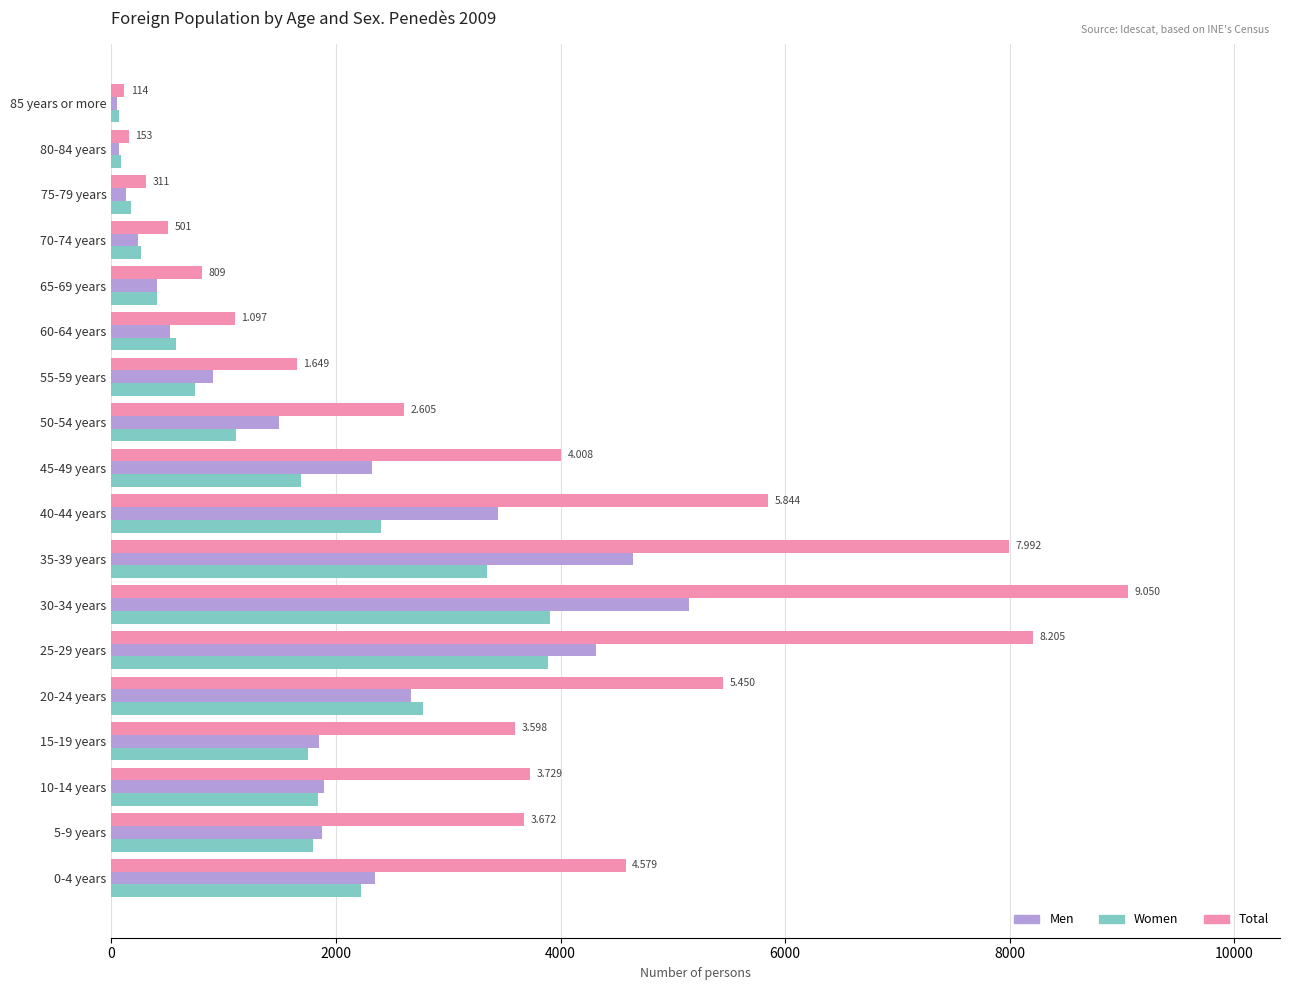

Which label corresponds to the largest value in the chart?

30-34 years